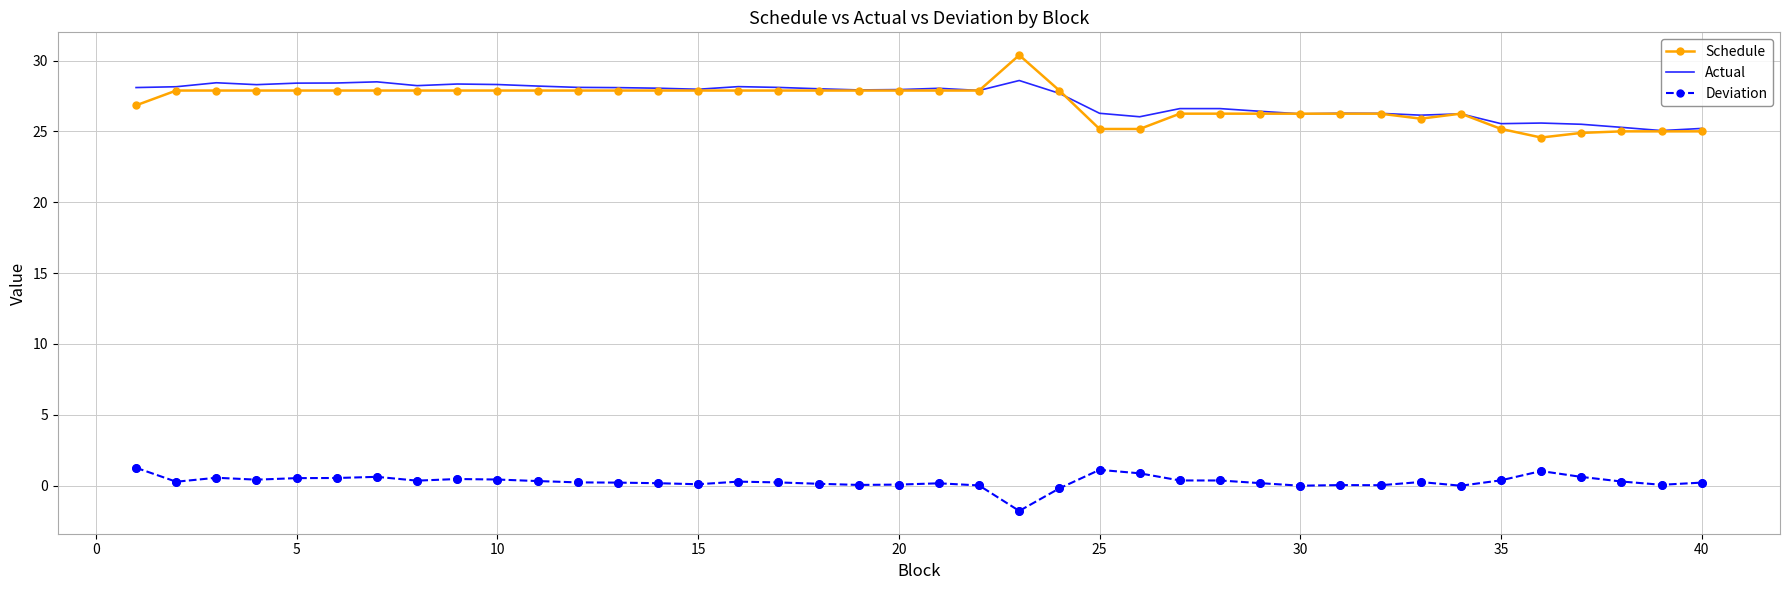

True or false: Deviation and Schedule cross at least once.

False